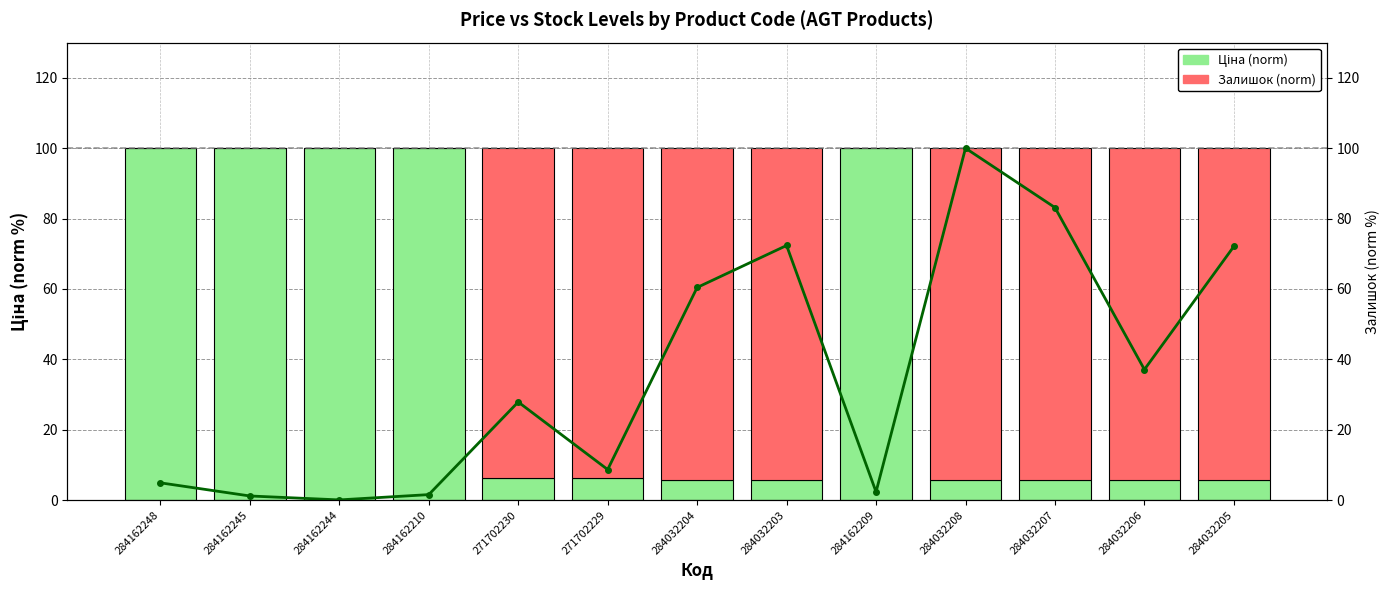

At which label does Залишок (norm) first exceed 93?

271702230